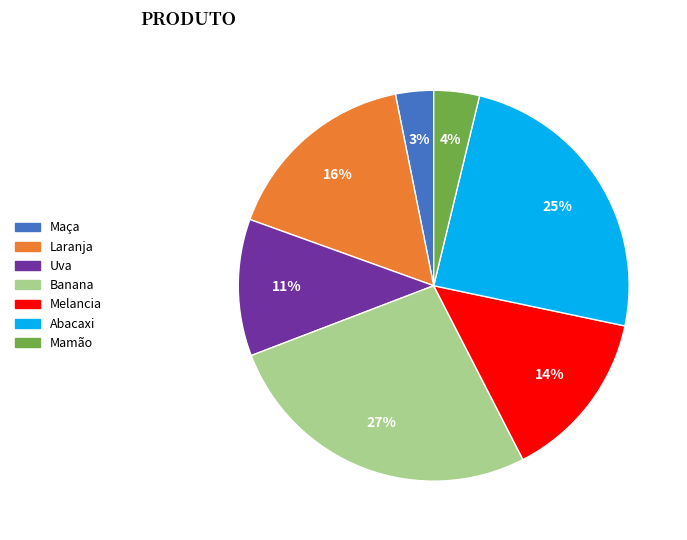

To the nearest percent, what is the average slice percentage?

14%